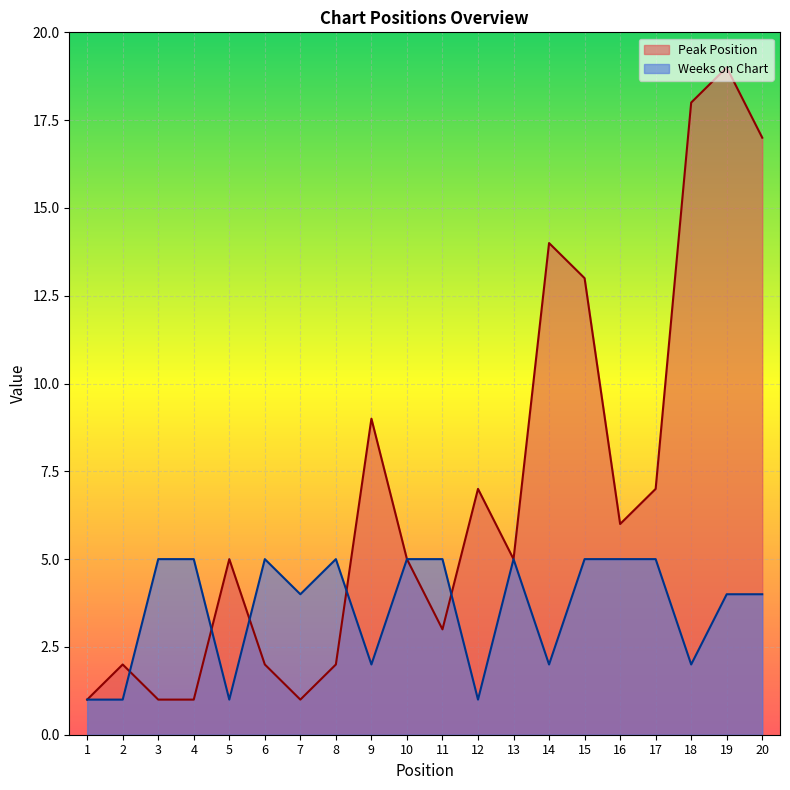

What is the total value across all series at 6?

7